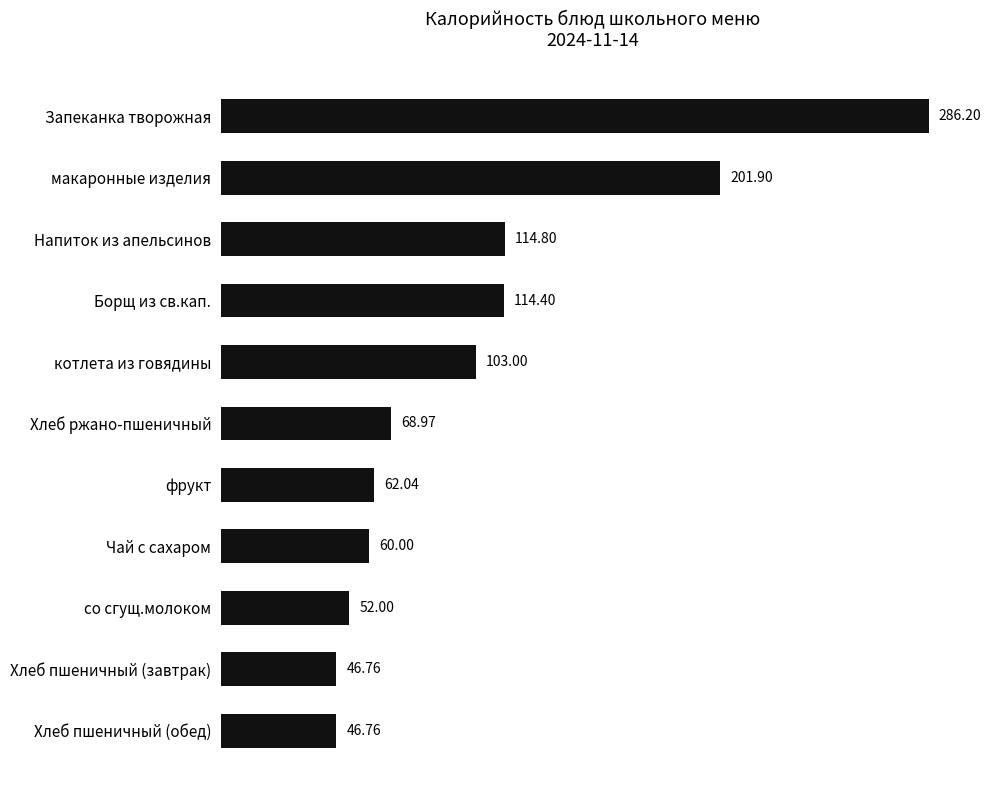

What is the greatest value displayed?

286.2